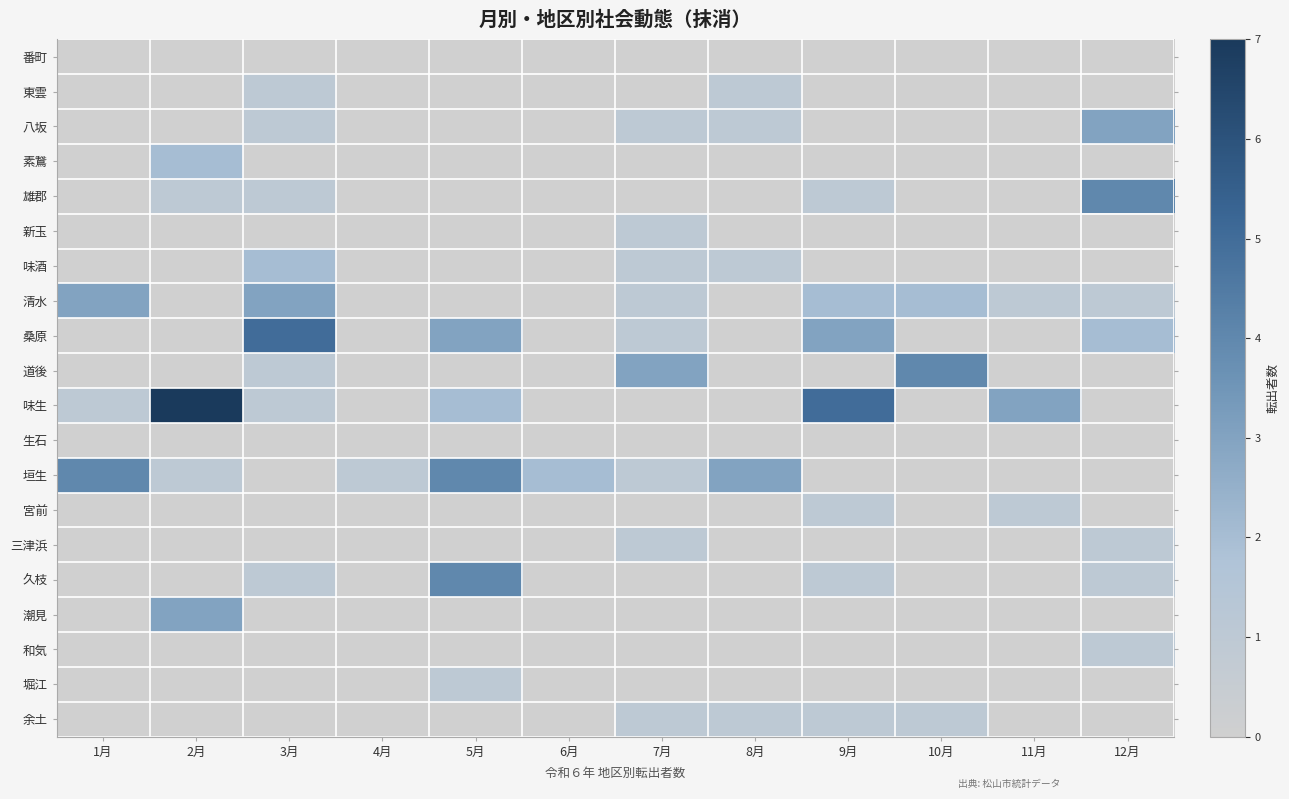

Reading left to right, transcribe all the data shown in this chart.

番町: 1月=0	2月=0	3月=0	4月=0	5月=0	6月=0	7月=0	8月=0	9月=0	10月=0	11月=0	12月=0
東雲: 1月=0	2月=0	3月=1	4月=0	5月=0	6月=0	7月=0	8月=1	9月=0	10月=0	11月=0	12月=0
八坂: 1月=0	2月=0	3月=1	4月=0	5月=0	6月=0	7月=1	8月=1	9月=0	10月=0	11月=0	12月=3
素鵞: 1月=0	2月=2	3月=0	4月=0	5月=0	6月=0	7月=0	8月=0	9月=0	10月=0	11月=0	12月=0
雄郡: 1月=0	2月=1	3月=1	4月=0	5月=0	6月=0	7月=0	8月=0	9月=1	10月=0	11月=0	12月=4
新玉: 1月=0	2月=0	3月=0	4月=0	5月=0	6月=0	7月=1	8月=0	9月=0	10月=0	11月=0	12月=0
味酒: 1月=0	2月=0	3月=2	4月=0	5月=0	6月=0	7月=1	8月=1	9月=0	10月=0	11月=0	12月=0
清水: 1月=3	2月=0	3月=3	4月=0	5月=0	6月=0	7月=1	8月=0	9月=2	10月=2	11月=1	12月=1
桑原: 1月=0	2月=0	3月=5	4月=0	5月=3	6月=0	7月=1	8月=0	9月=3	10月=0	11月=0	12月=2
道後: 1月=0	2月=0	3月=1	4月=0	5月=0	6月=0	7月=3	8月=0	9月=0	10月=4	11月=0	12月=0
味生: 1月=1	2月=7	3月=1	4月=0	5月=2	6月=0	7月=0	8月=0	9月=5	10月=0	11月=3	12月=0
生石: 1月=0	2月=0	3月=0	4月=0	5月=0	6月=0	7月=0	8月=0	9月=0	10月=0	11月=0	12月=0
垣生: 1月=4	2月=1	3月=0	4月=1	5月=4	6月=2	7月=1	8月=3	9月=0	10月=0	11月=0	12月=0
宮前: 1月=0	2月=0	3月=0	4月=0	5月=0	6月=0	7月=0	8月=0	9月=1	10月=0	11月=1	12月=0
三津浜: 1月=0	2月=0	3月=0	4月=0	5月=0	6月=0	7月=1	8月=0	9月=0	10月=0	11月=0	12月=1
久枝: 1月=0	2月=0	3月=1	4月=0	5月=4	6月=0	7月=0	8月=0	9月=1	10月=0	11月=0	12月=1
潮見: 1月=0	2月=3	3月=0	4月=0	5月=0	6月=0	7月=0	8月=0	9月=0	10月=0	11月=0	12月=0
和気: 1月=0	2月=0	3月=0	4月=0	5月=0	6月=0	7月=0	8月=0	9月=0	10月=0	11月=0	12月=1
堀江: 1月=0	2月=0	3月=0	4月=0	5月=1	6月=0	7月=0	8月=0	9月=0	10月=0	11月=0	12月=0
余土: 1月=0	2月=0	3月=0	4月=0	5月=0	6月=0	7月=1	8月=1	9月=1	10月=1	11月=0	12月=0